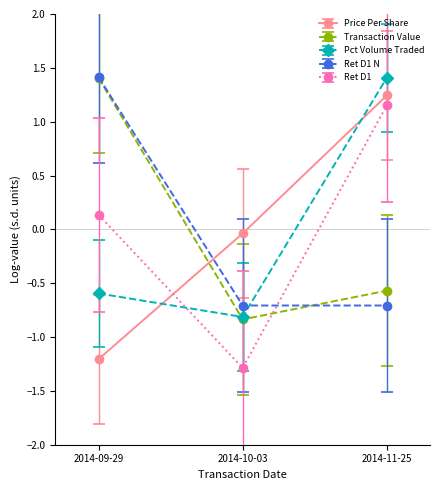

The value of Pct Volume Traded at 2014-11-25 is 1.4. True or false?

True